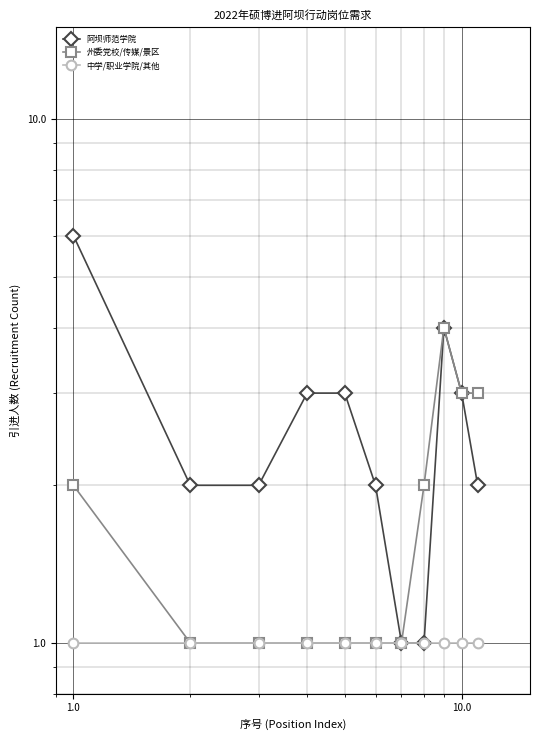

What is the sum of all 中学/职业学院/其他 values?

11